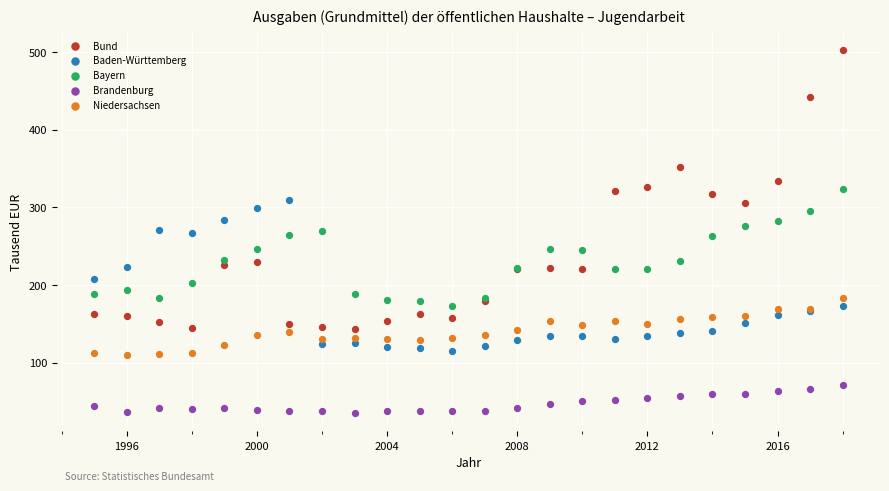

Which series contains the highest Y value?

Bund